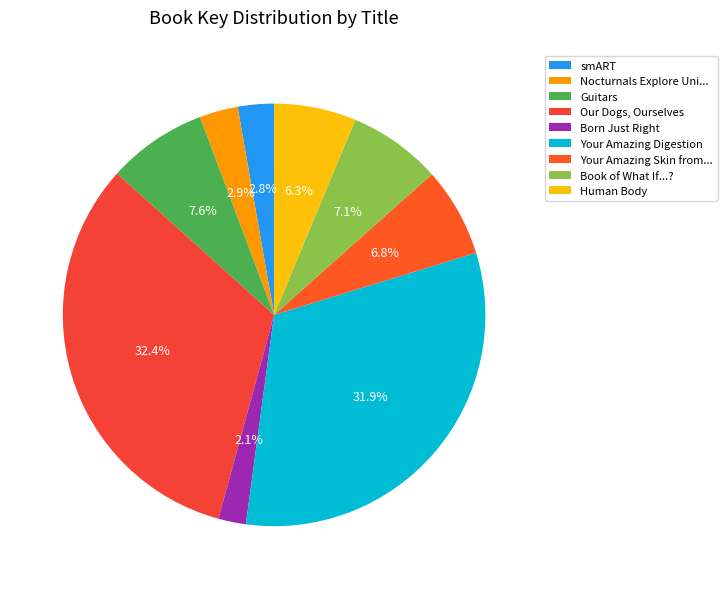

Is there any slice that represents more than half of the pie?

No